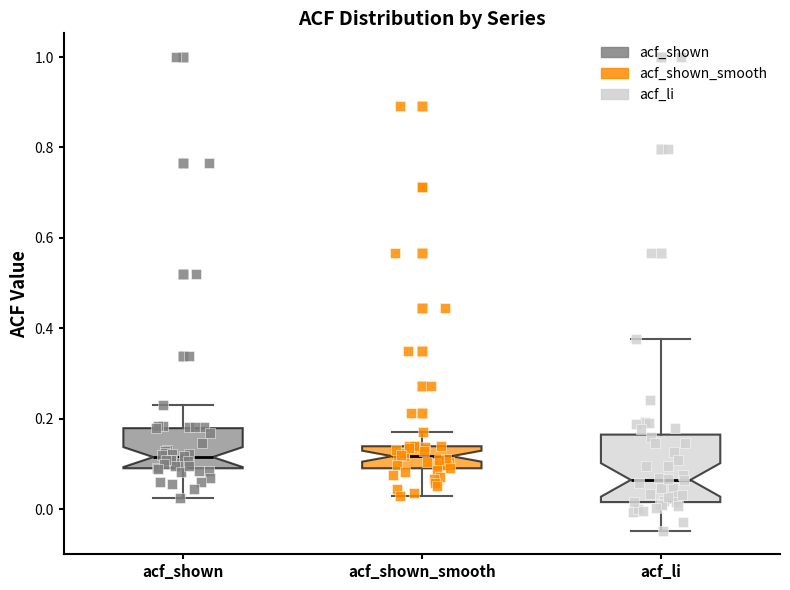

Reading left to right, transcribe this box plot: for each box, give where its median line is, the range the box spans, and where its two whiskers end, as read against the y-axis. The values are not printed on the chart, so give them approximately, as read against the axis.

acf_shown: median 0.12, box 0.10 to 0.18, whiskers 0.02 to 0.24
acf_shown_smooth: median 0.12, box 0.10 to 0.14, whiskers 0.04 to 0.18
acf_li: median 0.06, box 0.02 to 0.16, whiskers -0.04 to 0.38